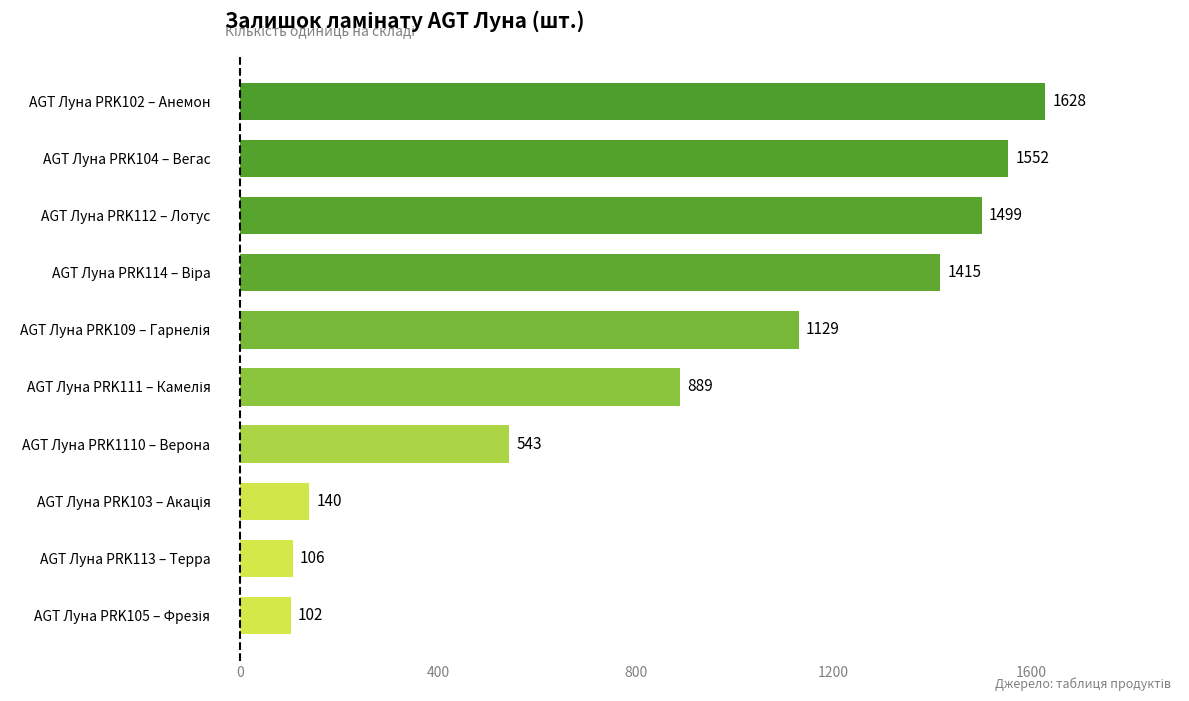

How many categories are shown in the chart?

10